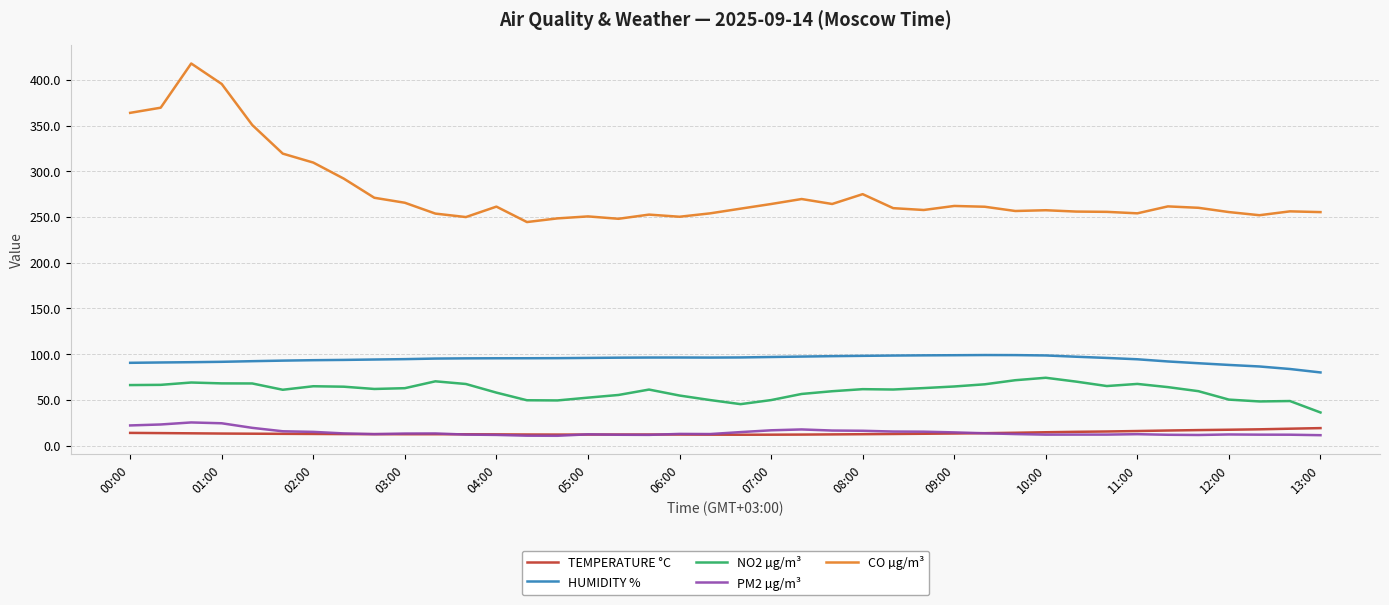

What is the minimum value shown in the chart?

10.7